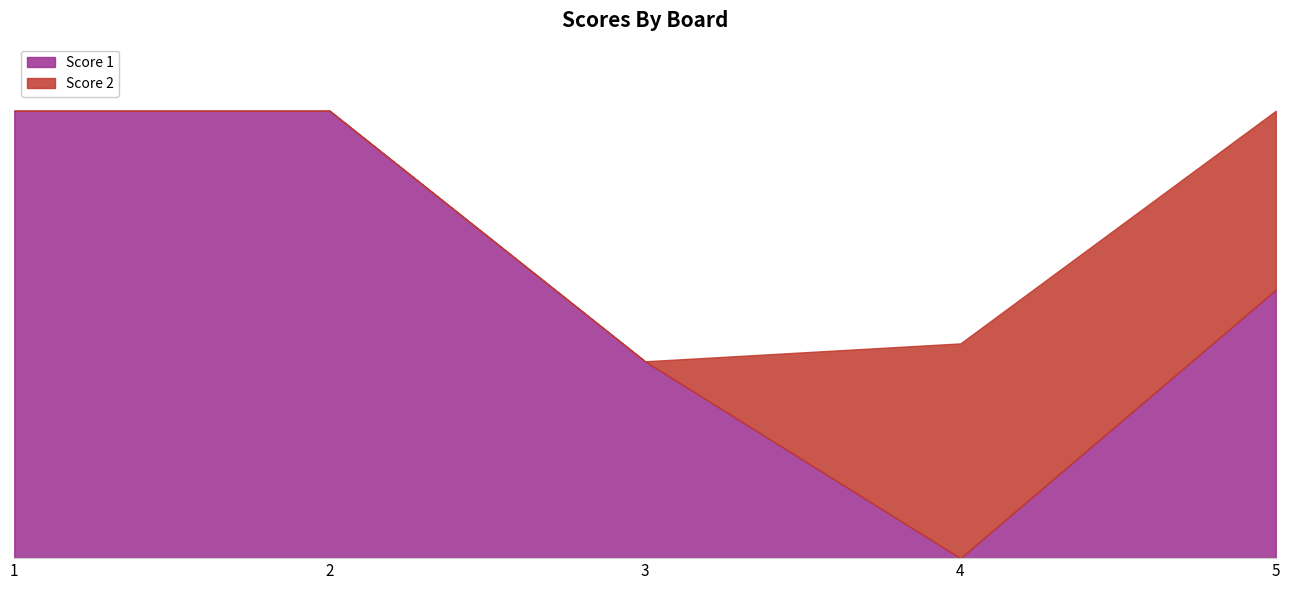

True or false: there are more than 2 points higher than both neighbors.

False